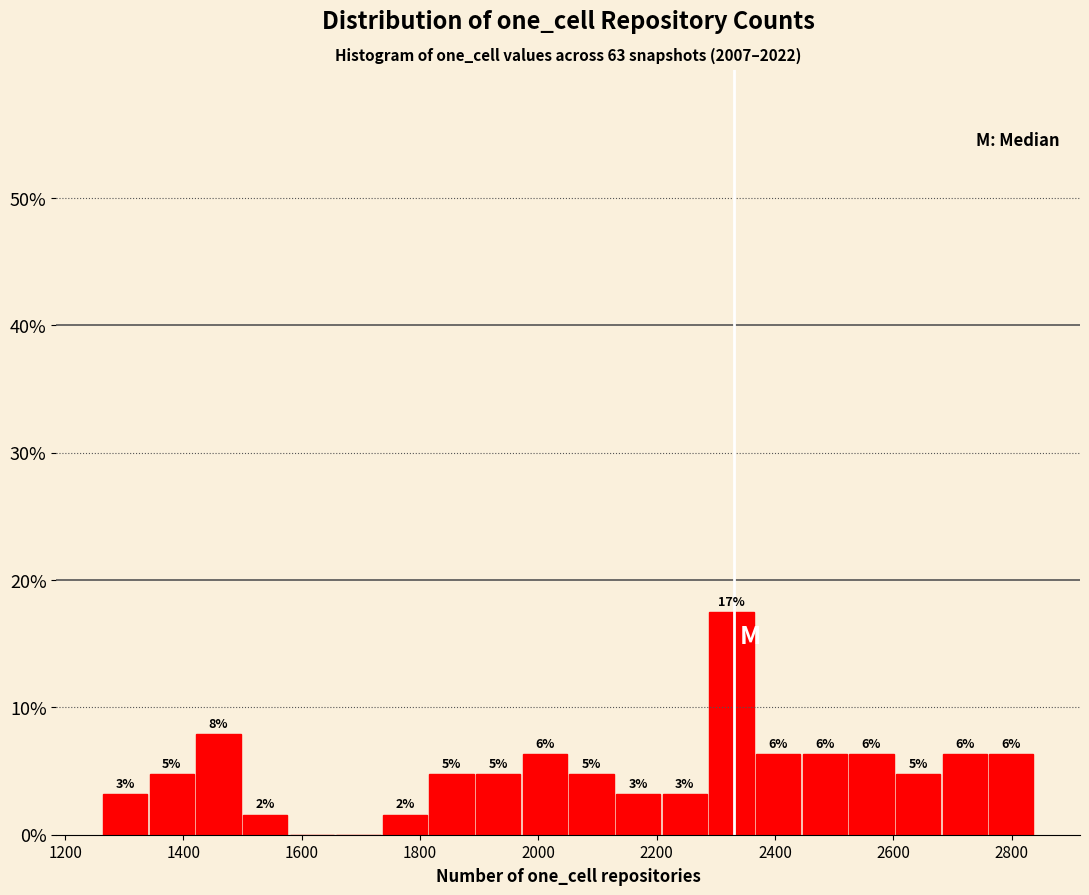

Read against the x-axis, roughly where is the centre of the tallest bar?

2320